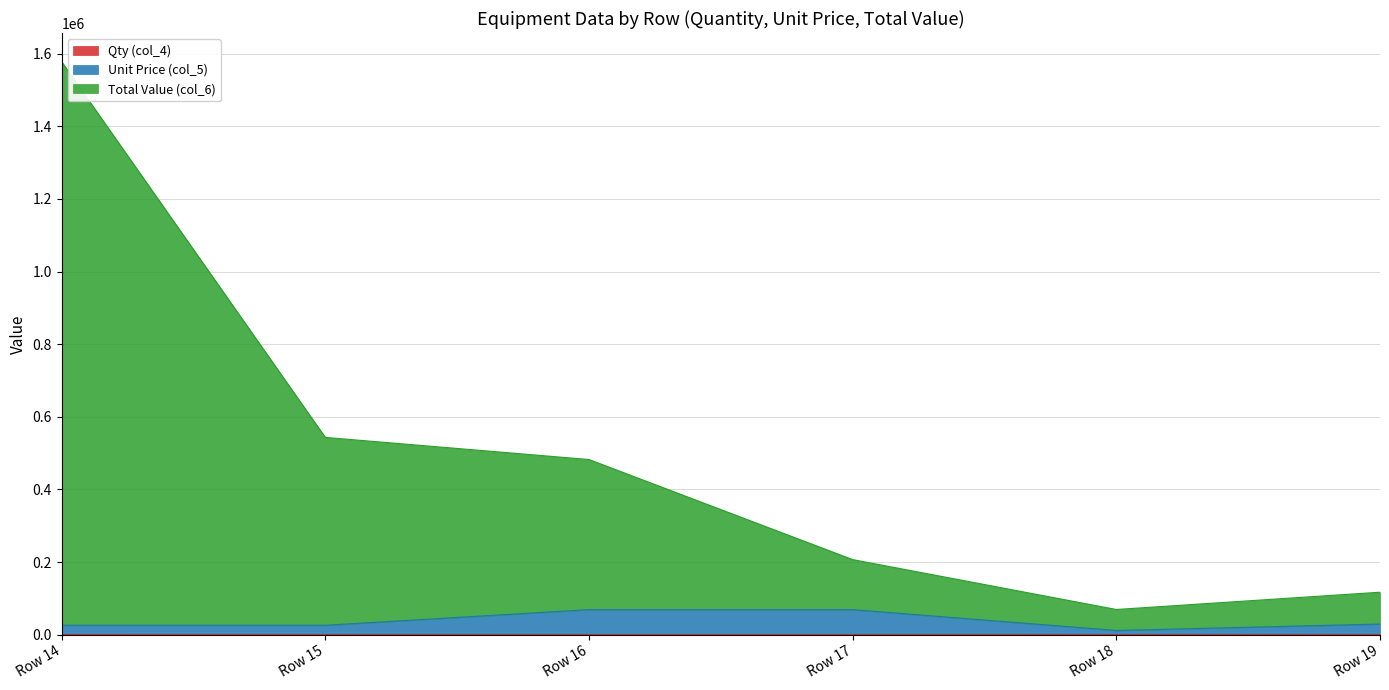

Reading left to right, list all the values displayed in this chart.

Qty (col_4): Row 14=60.0	Row 15=20.0	Row 16=6.0	Row 17=2.0	Row 18=5.0	Row 19=3.0
Unit Price (col_5): Row 14=25926.7	Row 15=25886.7	Row 16=68906.0	Row 17=68902.0	Row 18=11563.2	Row 19=29227.5
Total Value (col_6): Row 14=1577926.9	Row 15=543220.1	Row 16=482306.0	Row 17=206702.0	Row 18=69354.4	Row 19=116900.9